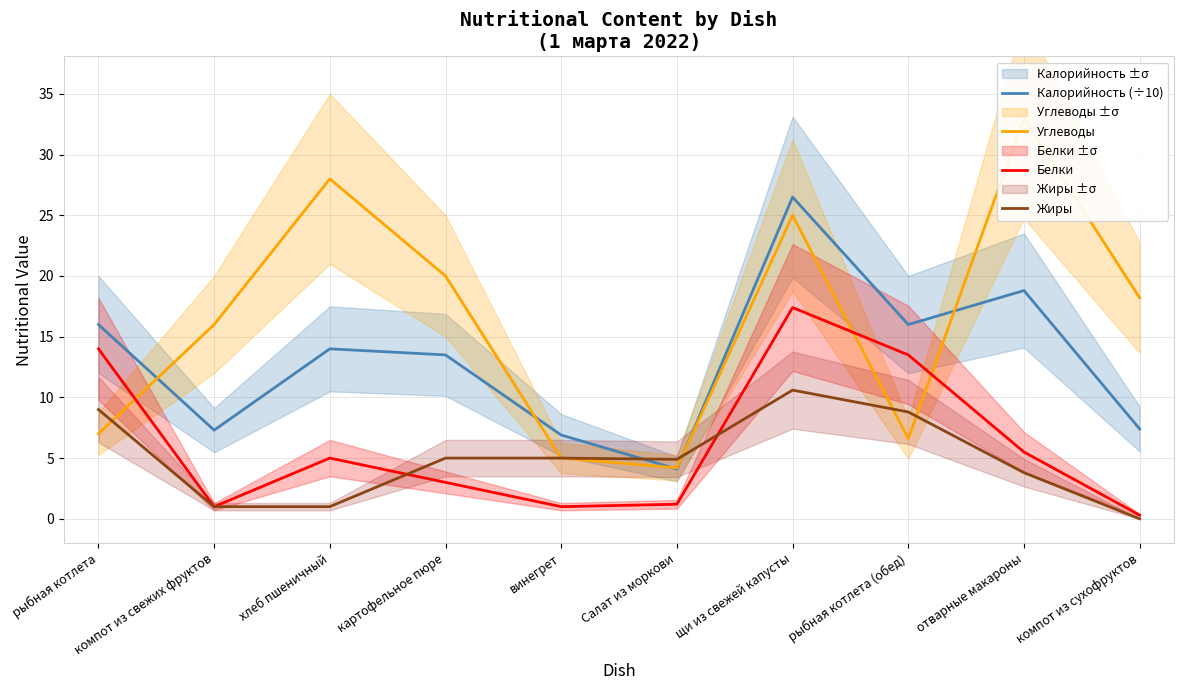

Is this an area chart (filled region under the line)?

No